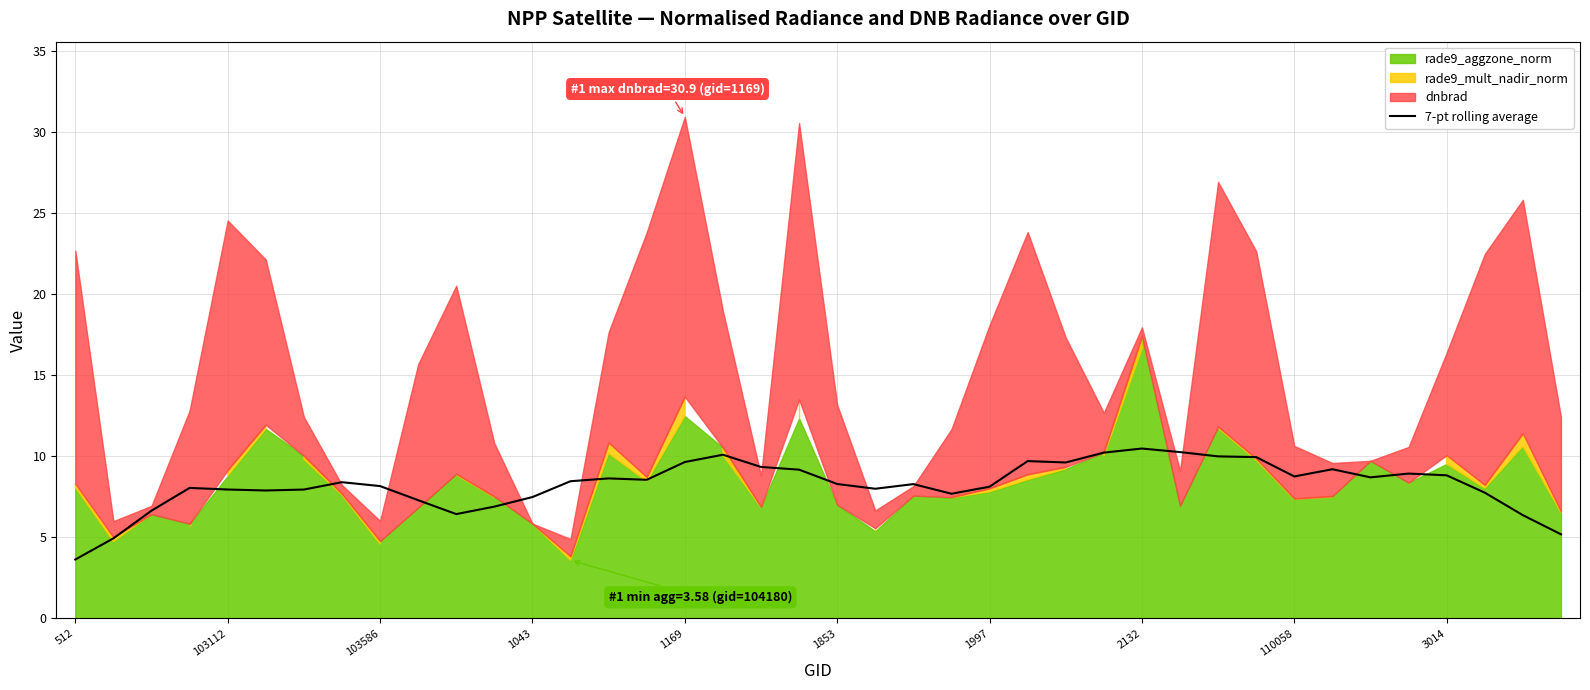

What is the average value?

8.2